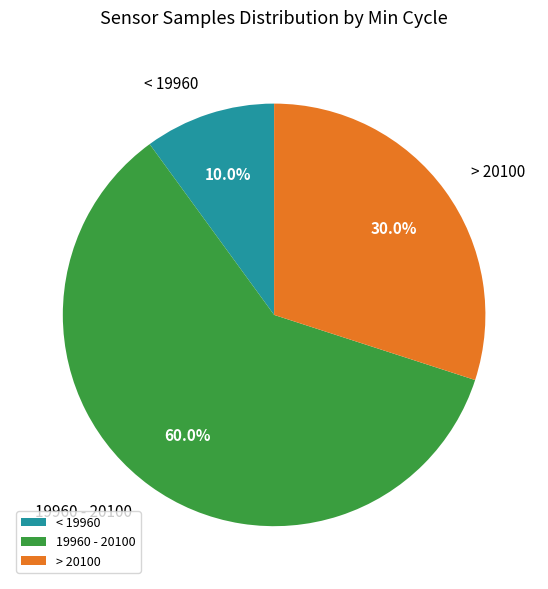

Which category has the smallest portion of the pie?

< 19960